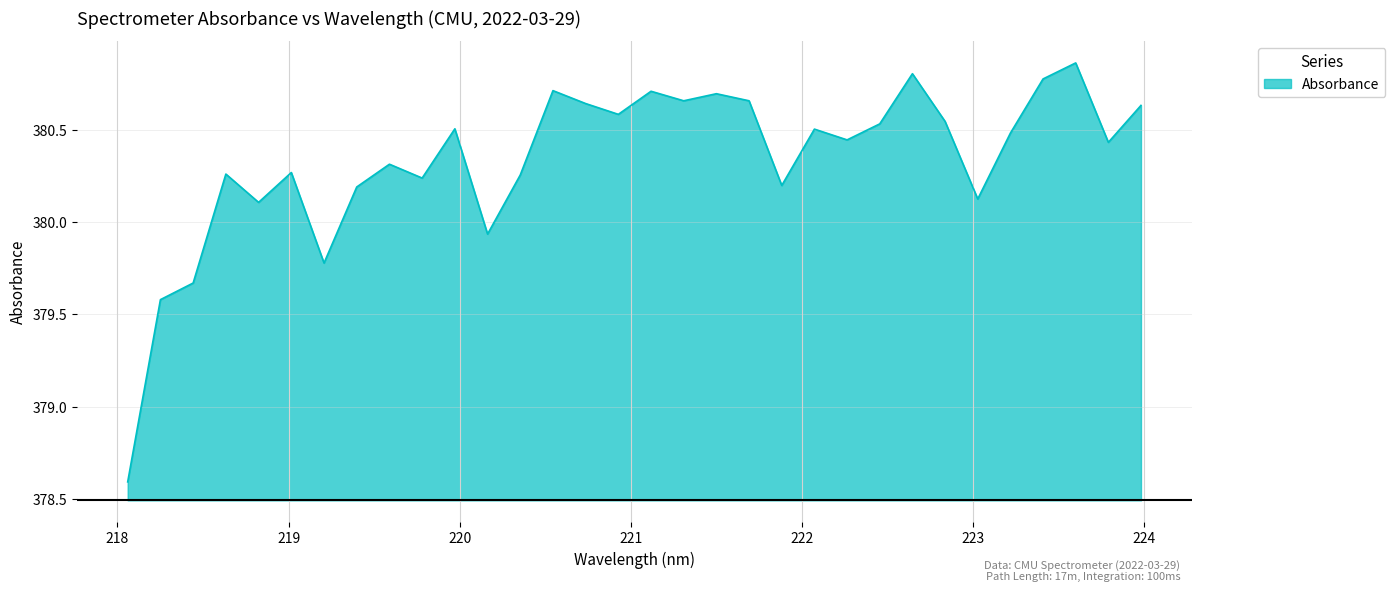

What is the smallest value displayed?

378.6